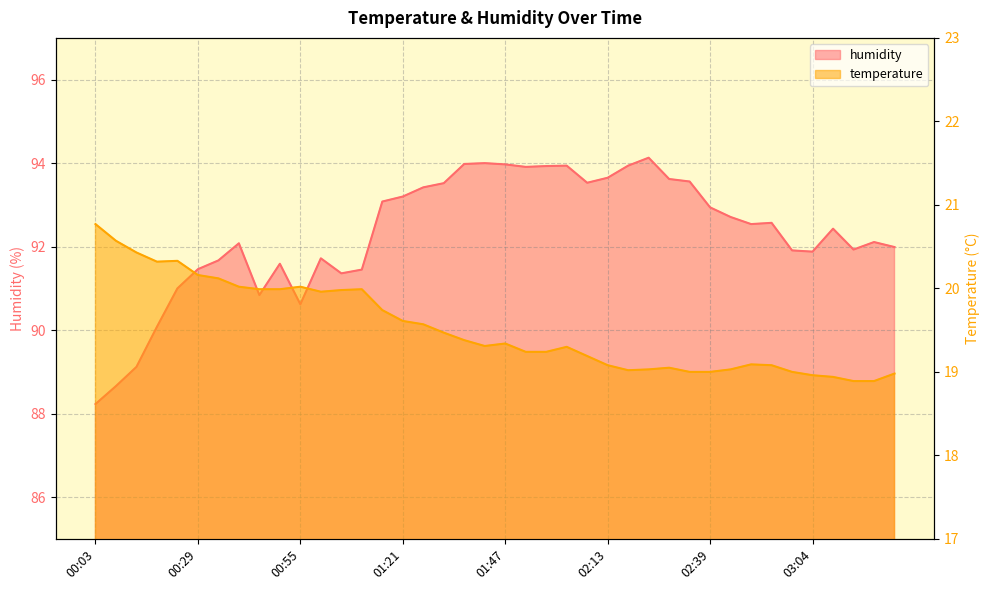

How many data points in humidity are less than 92?

17